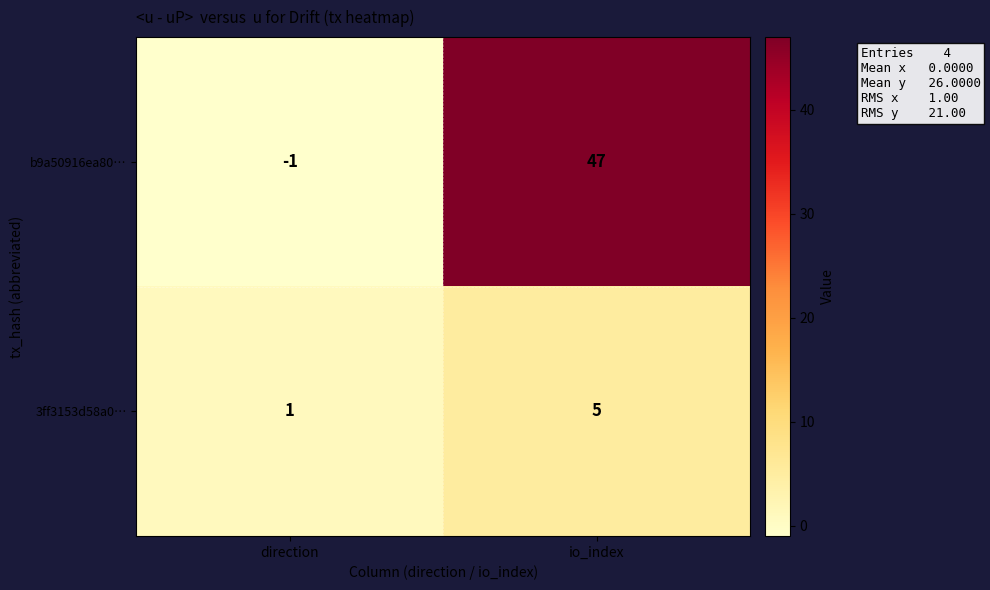

The b9a50916ea80… series shows 47 at io_index. True or false?

True